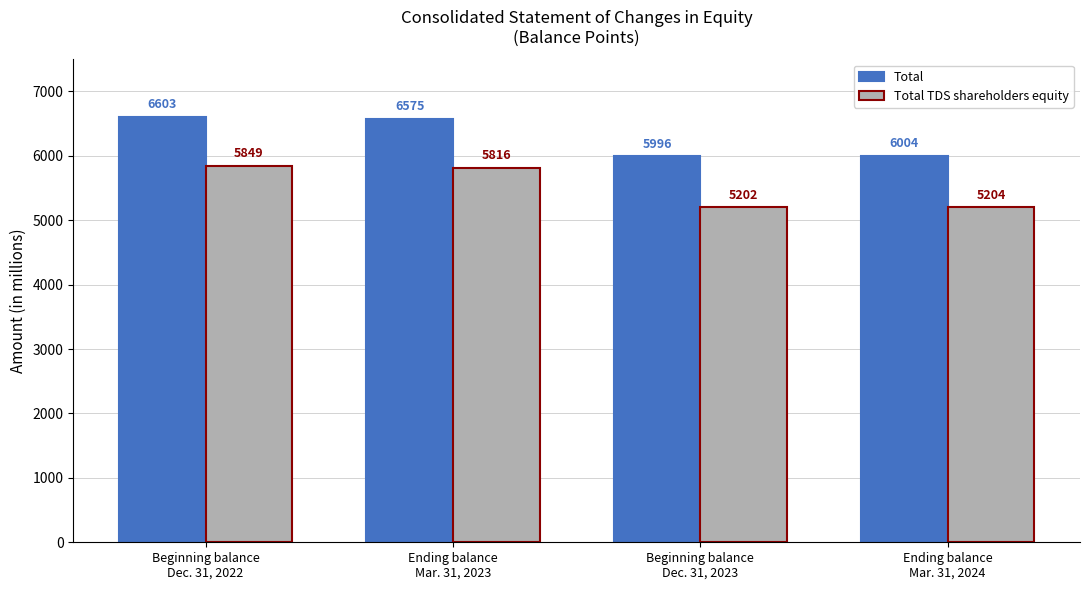

How many distinct data groups are displayed?

2